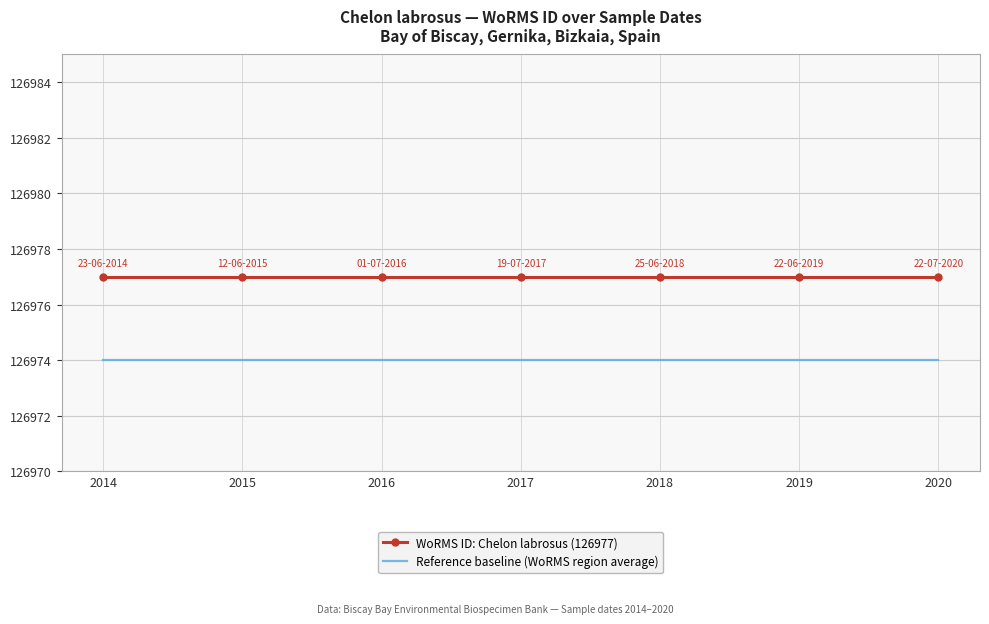

True or false: Reference baseline (WoRMS region average) and WoRMS ID: Chelon labrosus (126977) cross at least once.

False